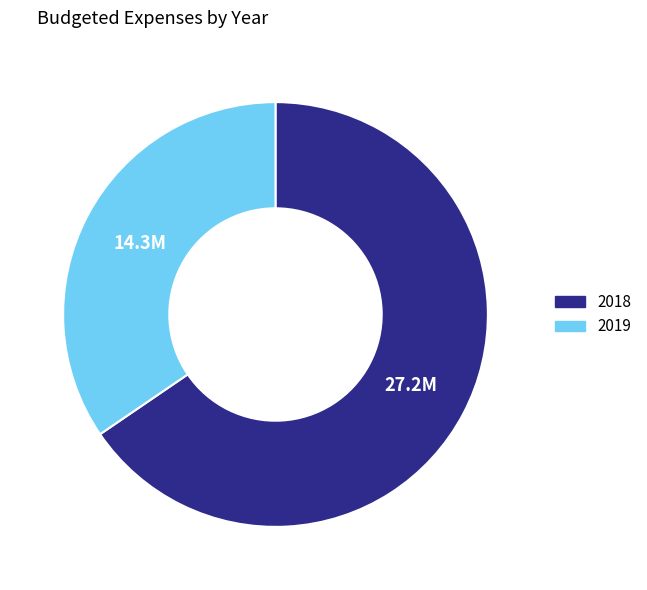

Is there a majority slice in this chart?

Yes